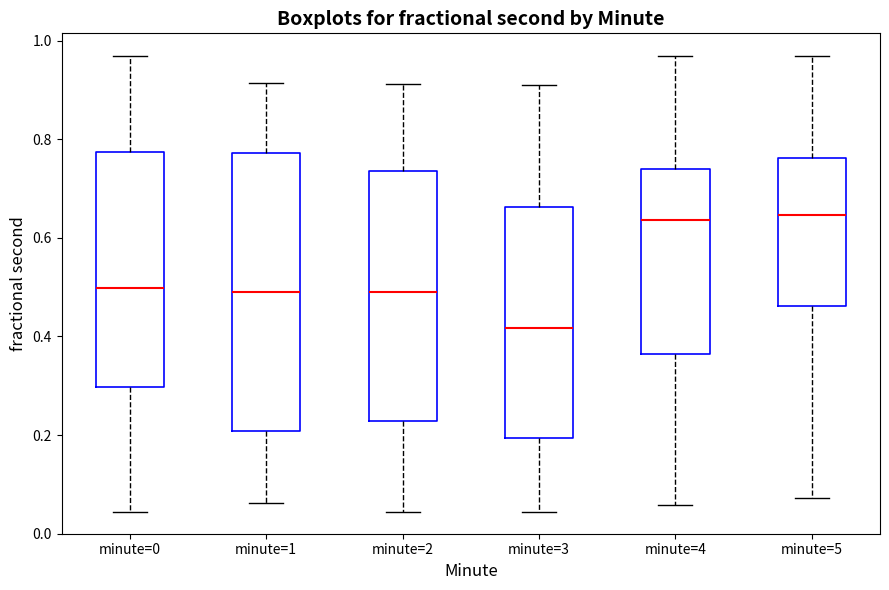

Which box is the tallest, from its lower edge to its upper edge?

minute=1